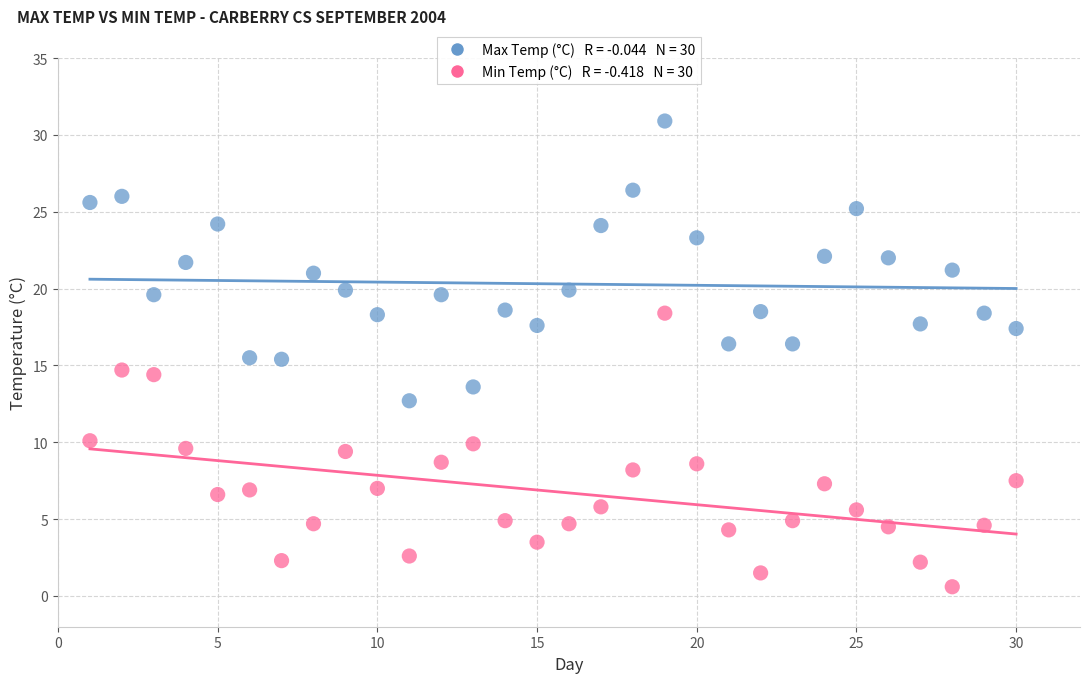

Across all data points, what is the range of X values (max minus min)?

29.0